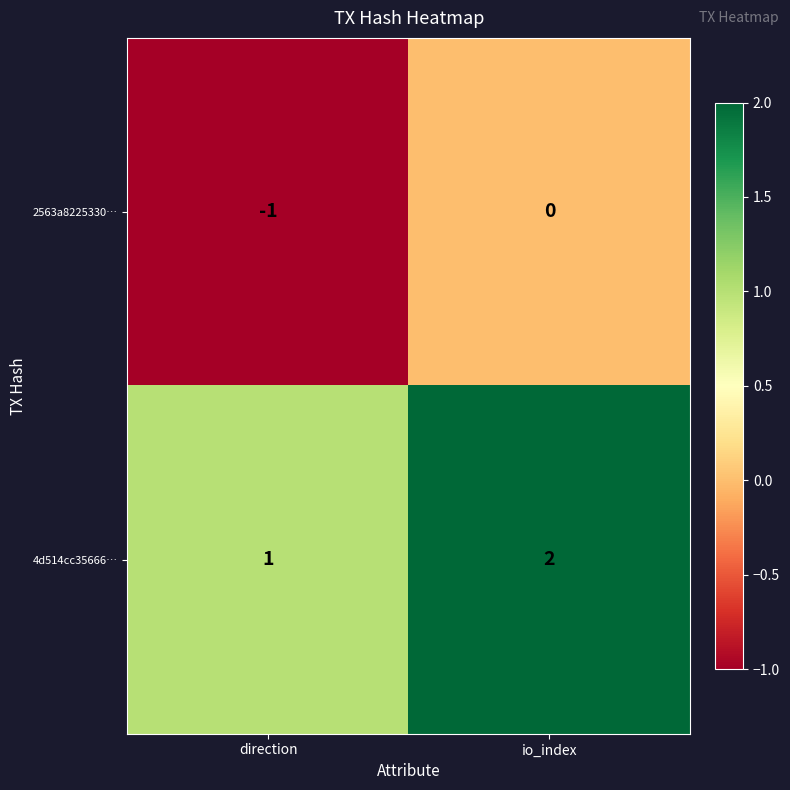

Where is 2563a8225330… nearest to the value 0?

io_index